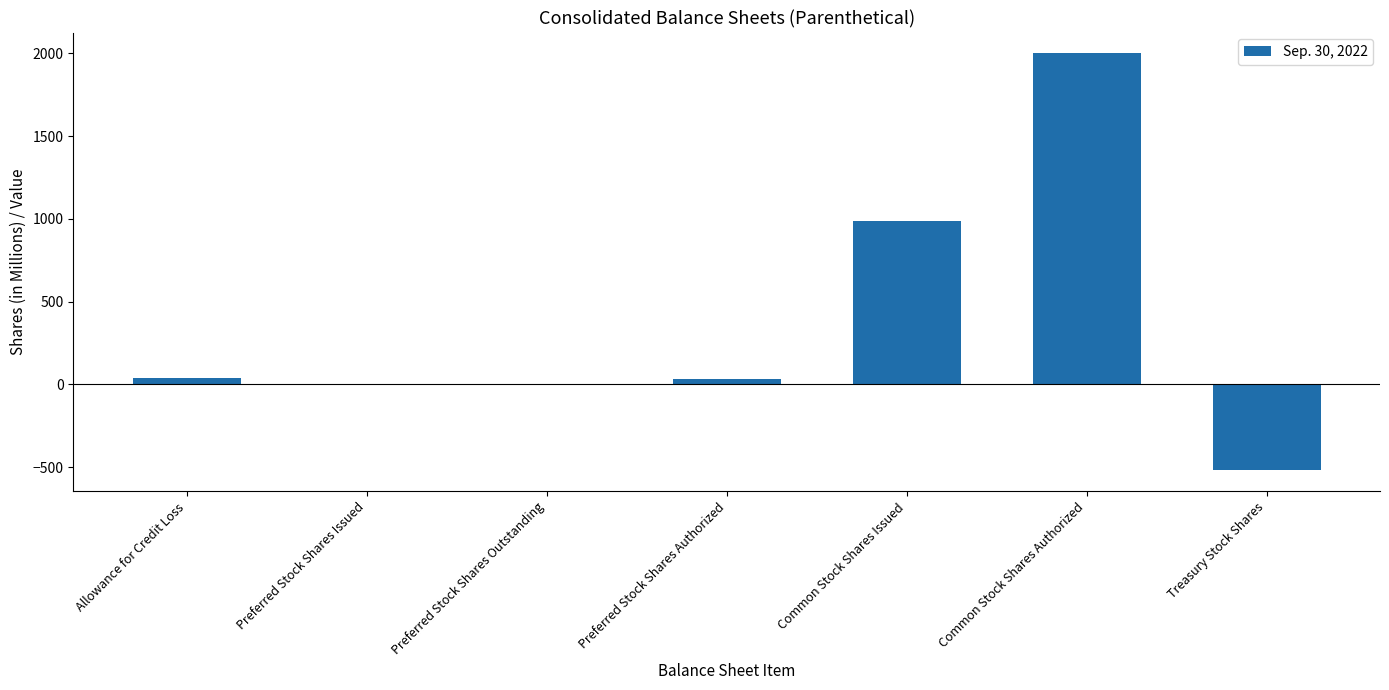

What is the change in value from Preferred Stock Shares Issued to Common Stock Shares Issued?

+989